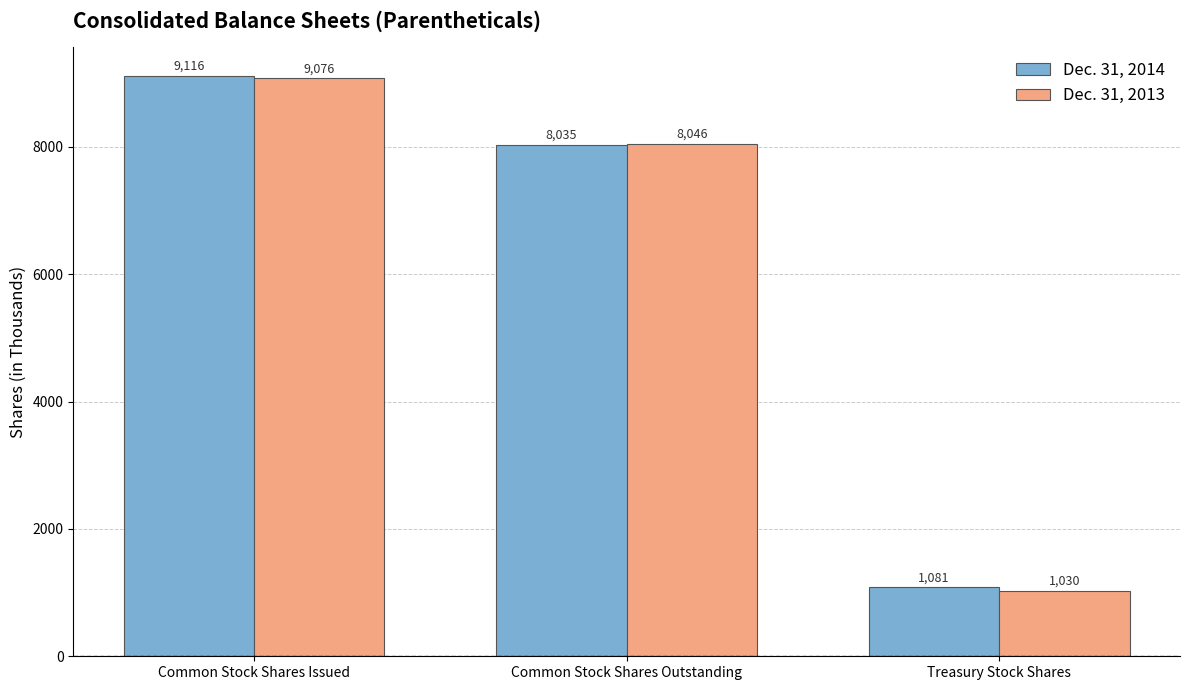

At which label does Dec. 31, 2014 first exceed 8035?

Common Stock Shares Issued